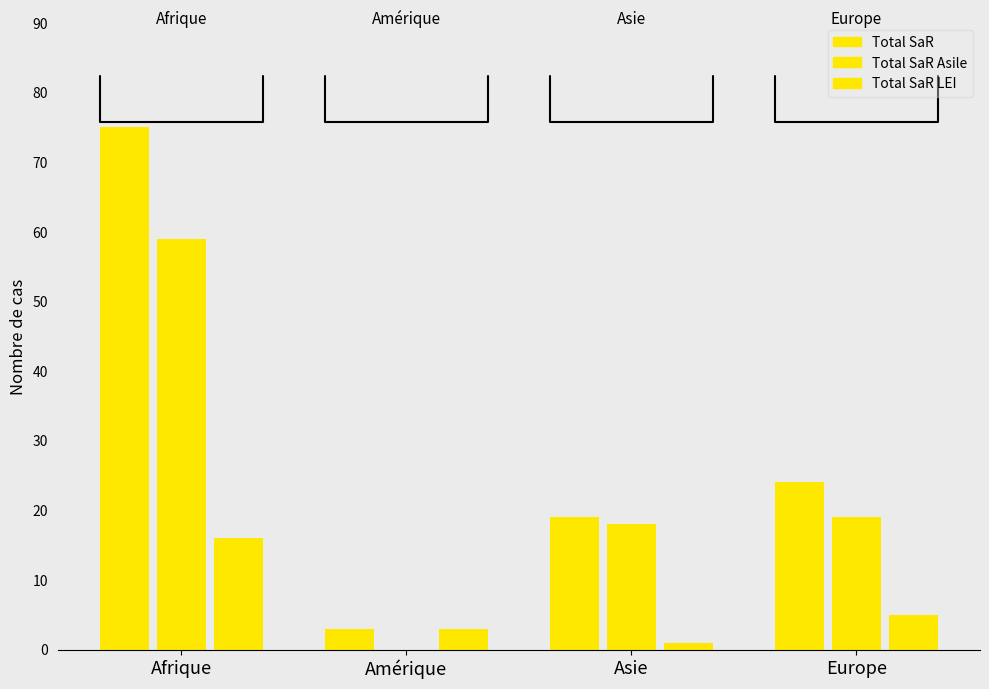

List the series in order of their overall mean, lowest first.

Total SaR LEI, Total SaR Asile, Total SaR